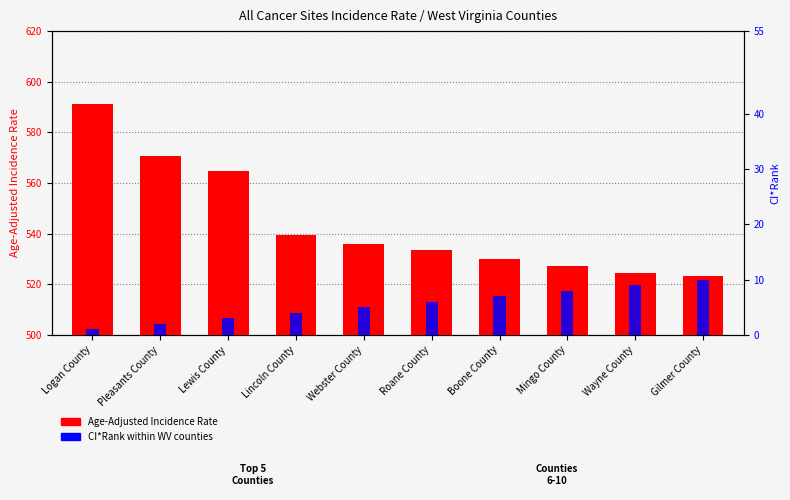

At which label does CI*Rank within WV counties first exceed 6?

Boone County